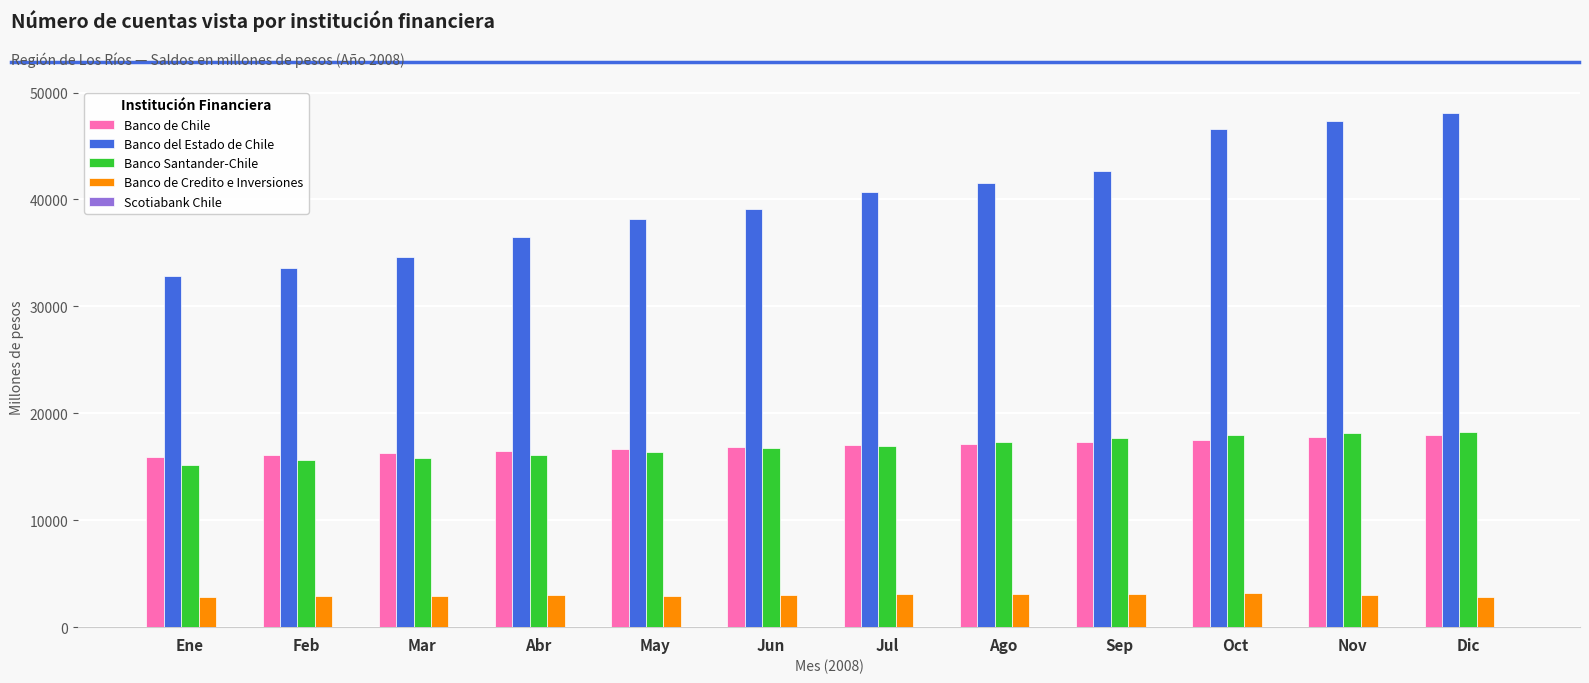

What is the maximum value for Banco de Credito e Inversiones?

3221